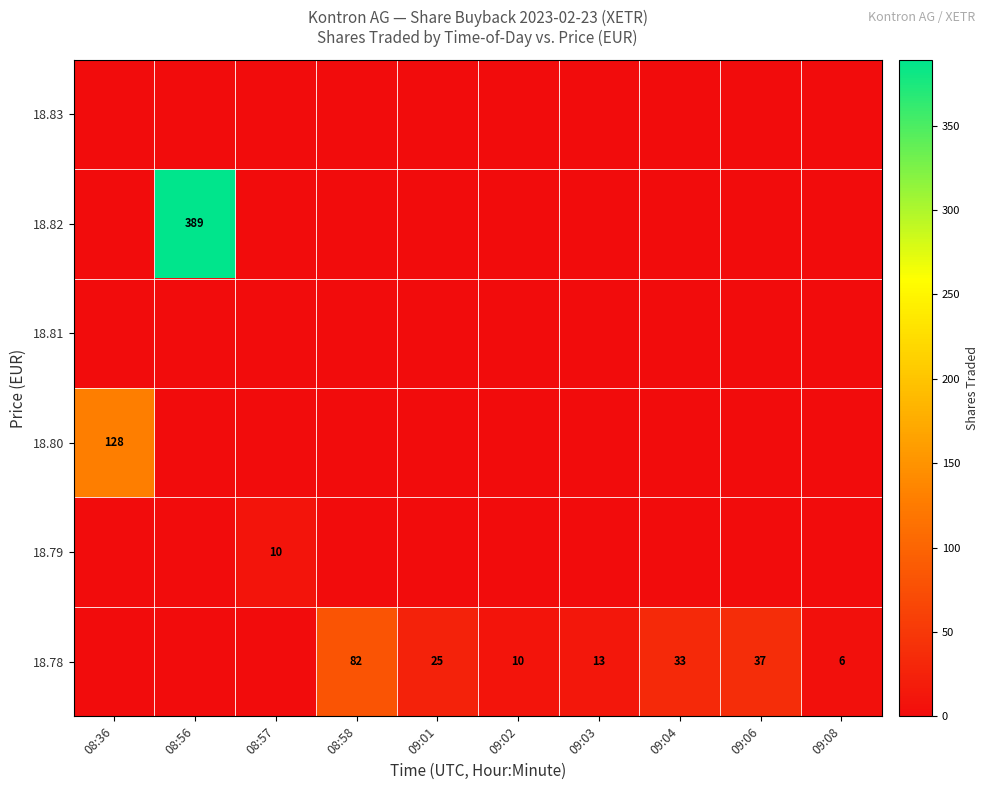

What is the difference between the highest and lowest values at 08:36?

128